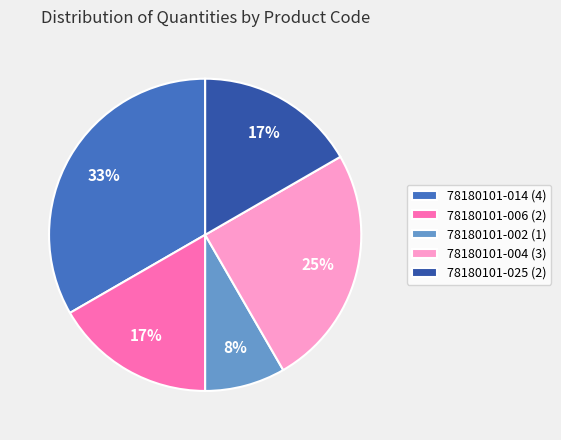

Which category has the smallest portion of the pie?

78180101-002 (1)